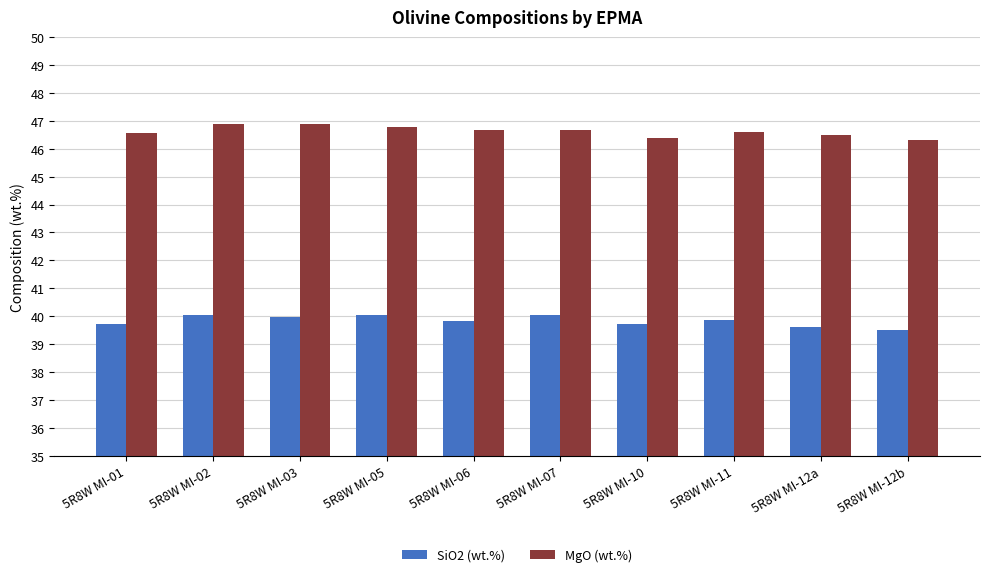

What is the difference between the highest and lowest values at 5R8W MI-01?

6.8